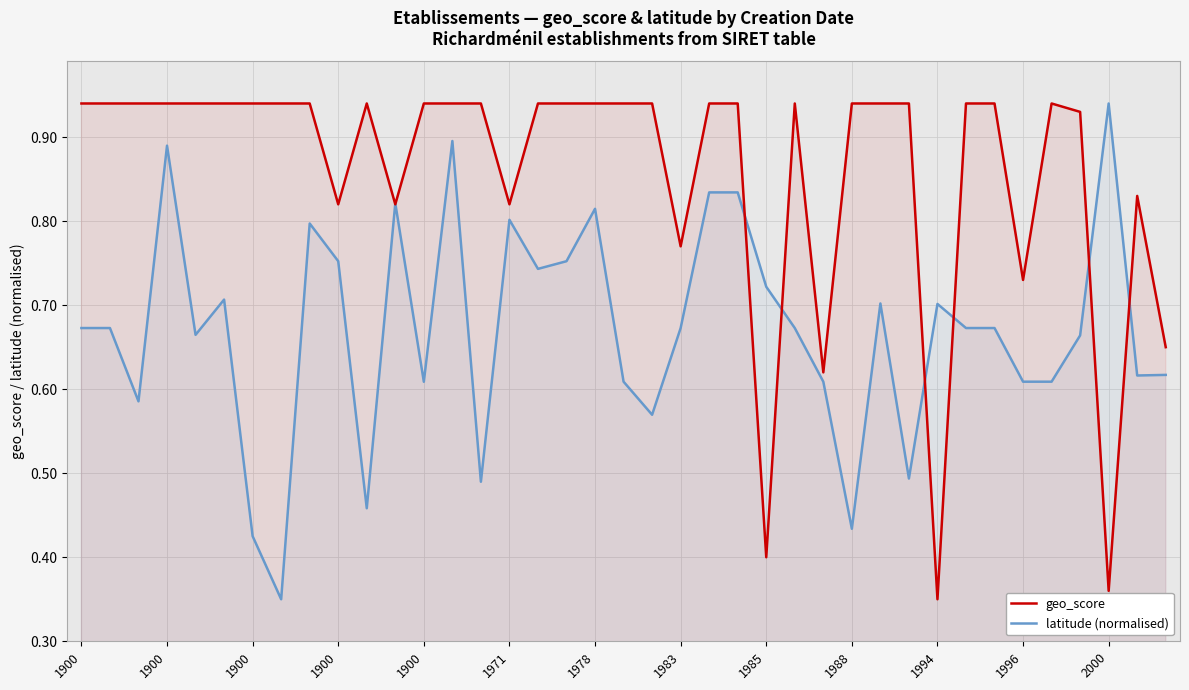

Reading left to right, transcribe all the data shown in this chart.

geo_score: 0.9	0.9	0.9	0.9	0.9	0.9	0.9	0.9	0.9	0.8	0.9	0.8	0.9	0.9	0.9	0.8	0.9	0.9	0.9	0.9	0.9	0.8	0.9	0.9	0.4	0.9	0.6	0.9	0.9	0.9	0.3	0.9	0.9	0.7	0.9	0.9	0.4	0.8	0.7
latitude (normalised): 0.7	0.7	0.6	0.9	0.7	0.7	0.4	0.3	0.8	0.8	0.5	0.8	0.6	0.9	0.5	0.8	0.7	0.8	0.8	0.6	0.6	0.7	0.8	0.8	0.7	0.7	0.6	0.4	0.7	0.5	0.7	0.7	0.7	0.6	0.6	0.7	0.9	0.6	0.6